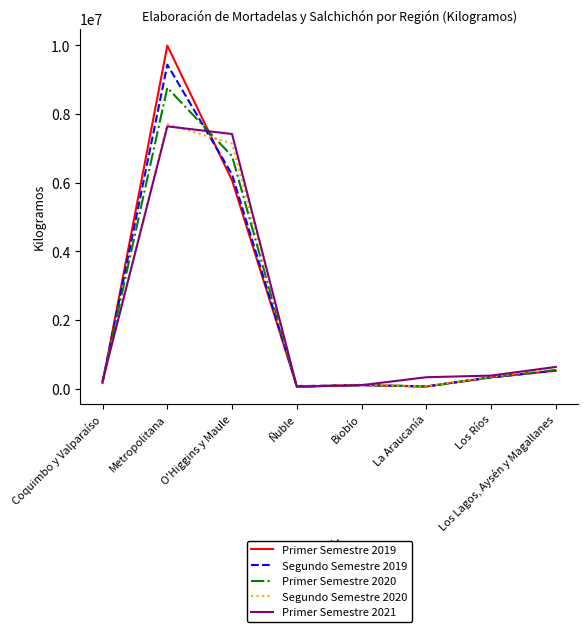

The Segundo Semestre 2020 series shows 12794114 at O'Higgins y Maule. True or false?

False